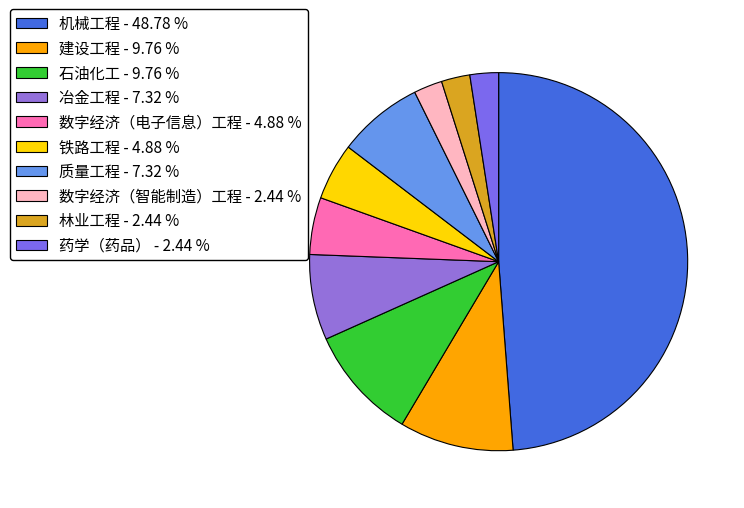

What portion of the pie excludes 机械工程?

51.2%